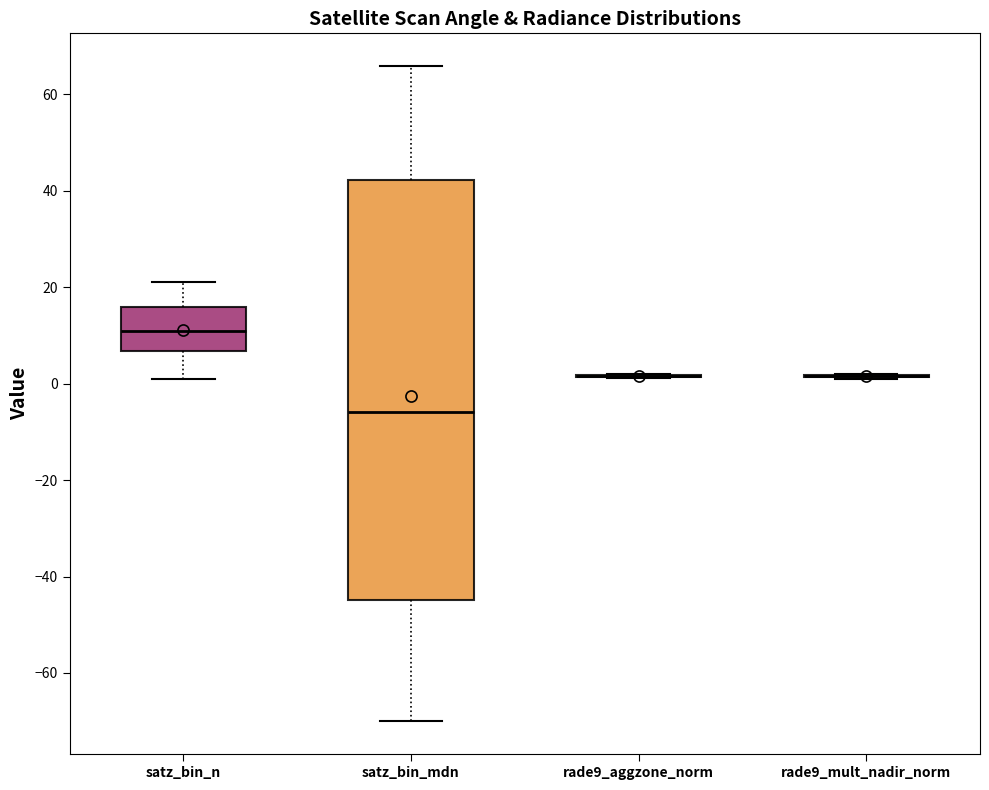

Reading left to right, transcribe this box plot: for each box, give where its median line is, the range the box spans, and where its two whiskers end, as read against the y-axis. The values are not printed on the chart, so give them approximately, as read against the axis.

satz_bin_n: median 12, box 6 to 16, whiskers 2 to 22
satz_bin_mdn: median -6, box -44 to 42, whiskers -70 to 66
rade9_aggzone_norm: box collapsed to a line at 2, whiskers 2 to 2
rade9_mult_nadir_norm: box collapsed to a line at 2, whiskers 2 to 2